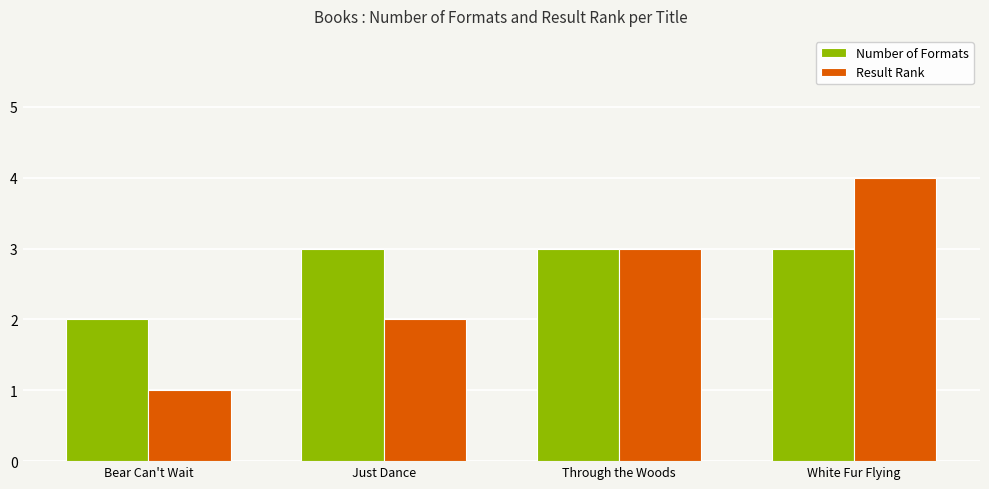

What is the label of the 3rd bar from the right?

Just Dance